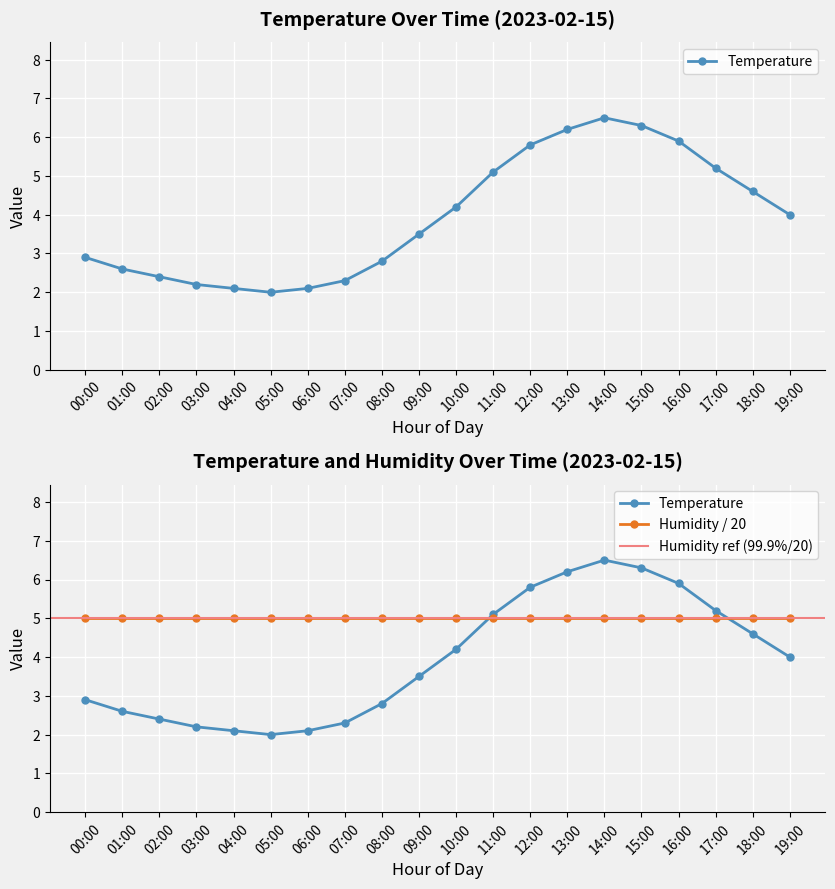

What is the label of the 12th point from the left?

11:00